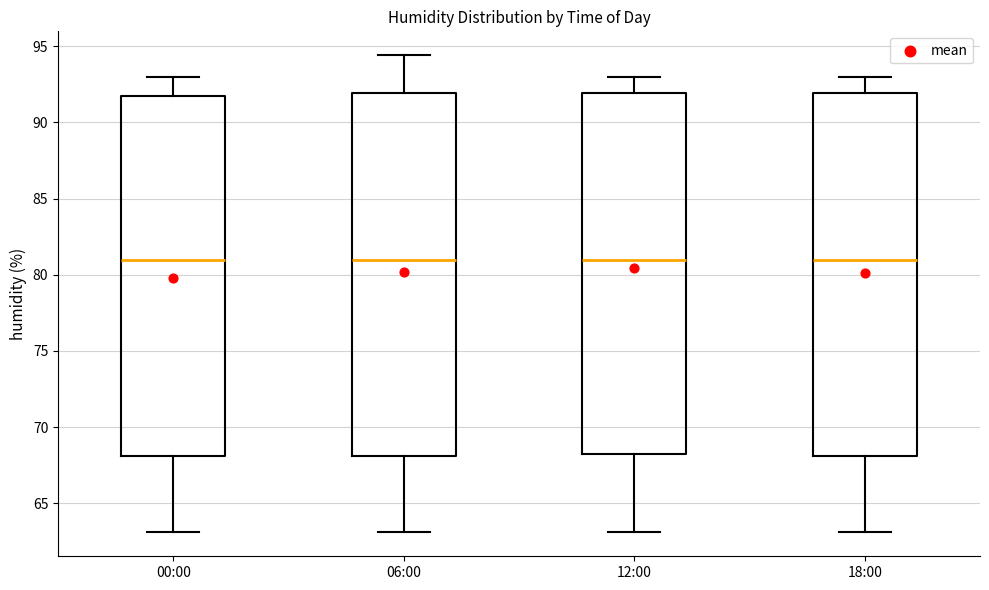

Reading left to right, read every box against the y-axis: the position of its median line, the range the box covers, and the ends of its whiskers. The values are not printed on the chart, so give them approximately, as read against the axis.

00:00: median 81.0, box 68.0 to 91.5, whiskers 63.0 to 93.0
06:00: median 81.0, box 68.0 to 92.0, whiskers 63.0 to 94.5
12:00: median 81.0, box 68.5 to 92.0, whiskers 63.0 to 93.0
18:00: median 81.0, box 68.0 to 92.0, whiskers 63.0 to 93.0